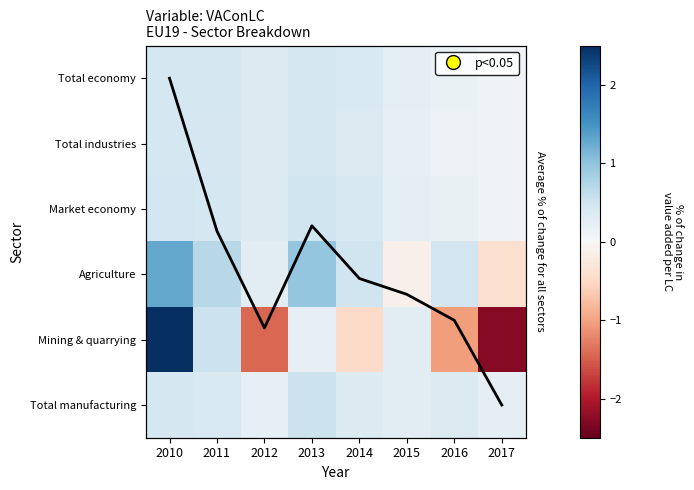

At how many categories does at least one series exceed -1?

8